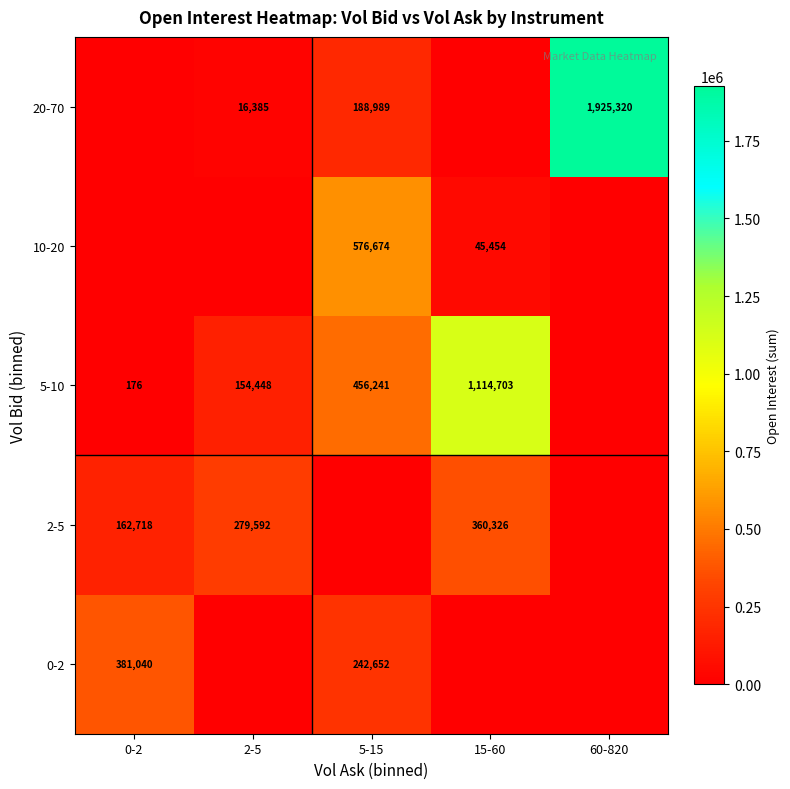

The value of 0-2 at 5-15 is 242652. True or false?

True